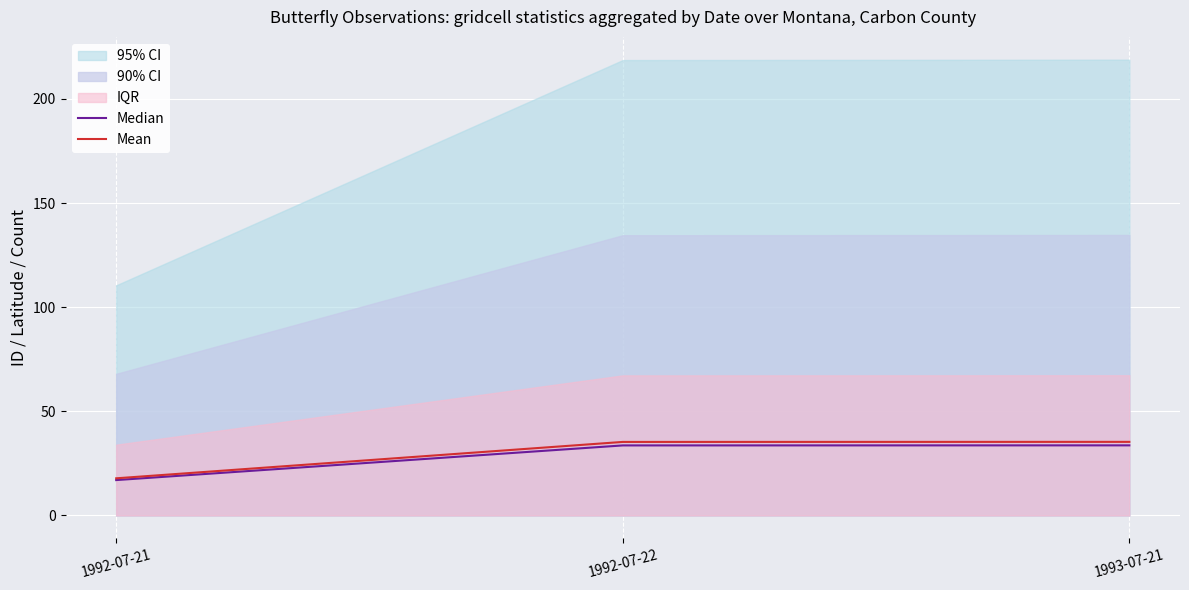

At which label does Mean first exceed 35?

1992-07-22